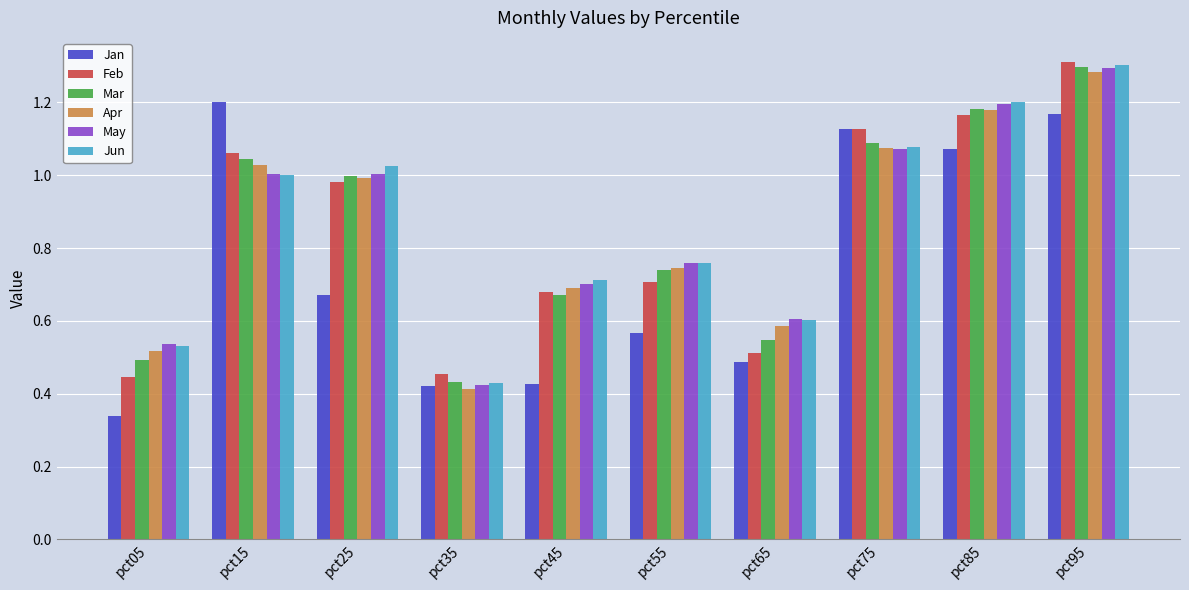

What is the sum of all Jun values?

8.6